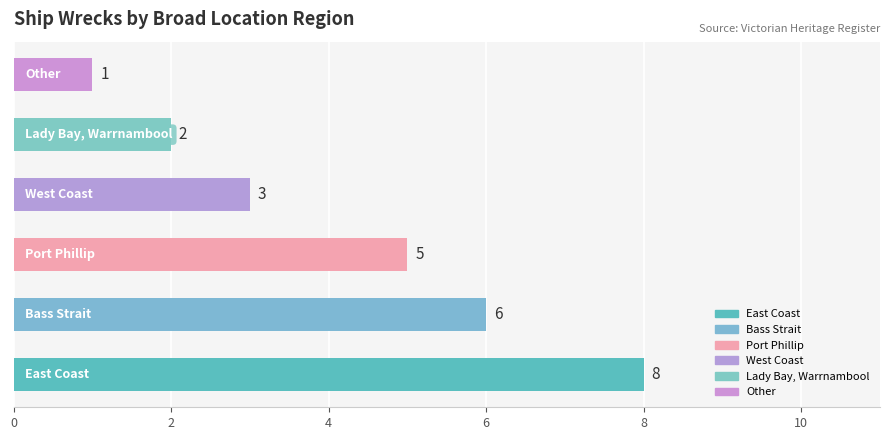

What is the average value?

4